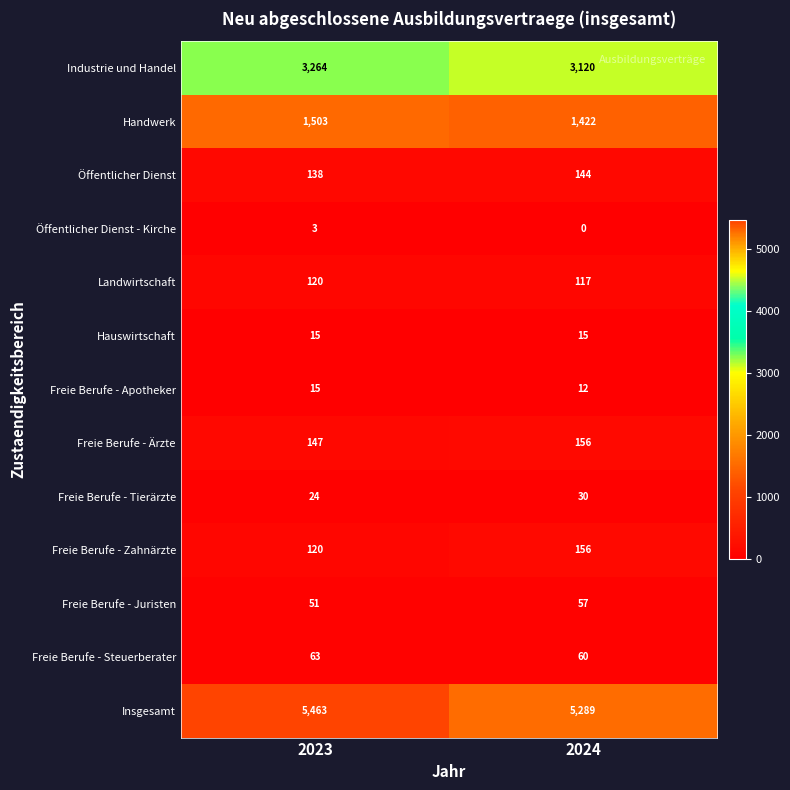

Is it true that Freie Berufe - Steuerberater equals 85 at 2024?

False